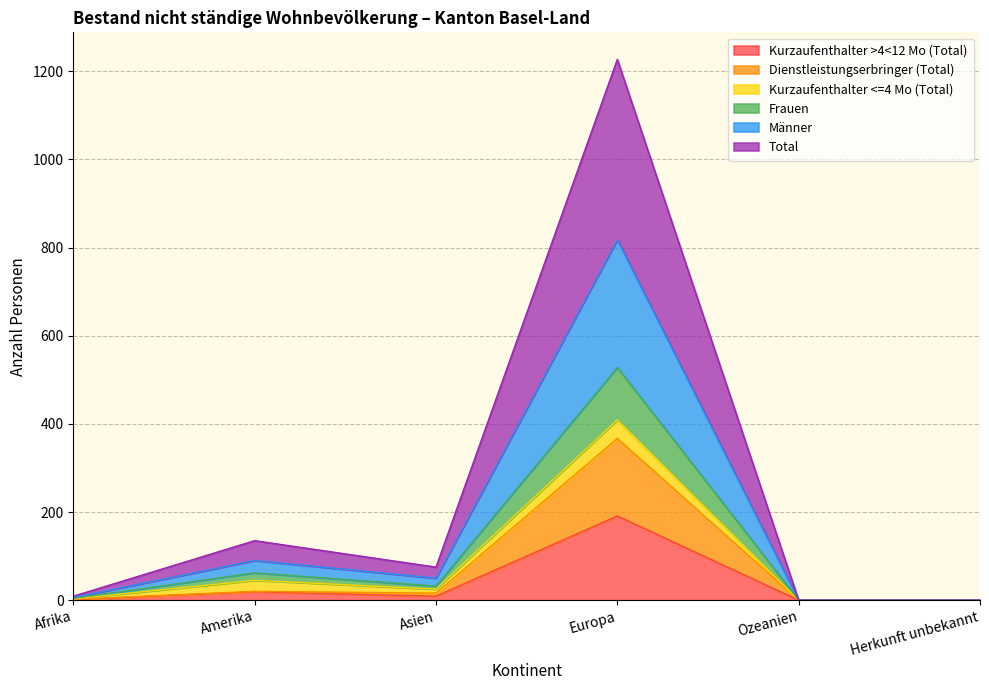

What position from the right is Asien?

4